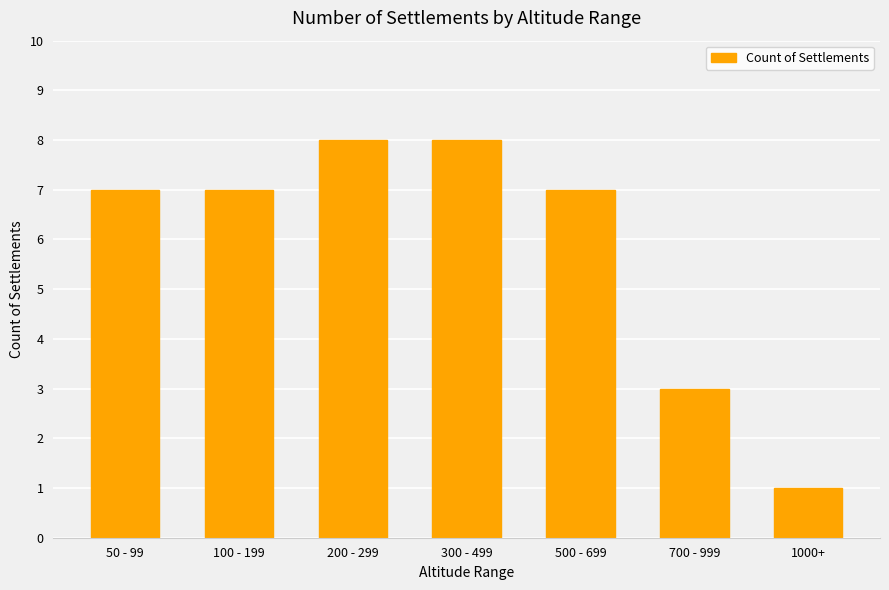

Is it true that the value at 500 - 699 is 7?

True